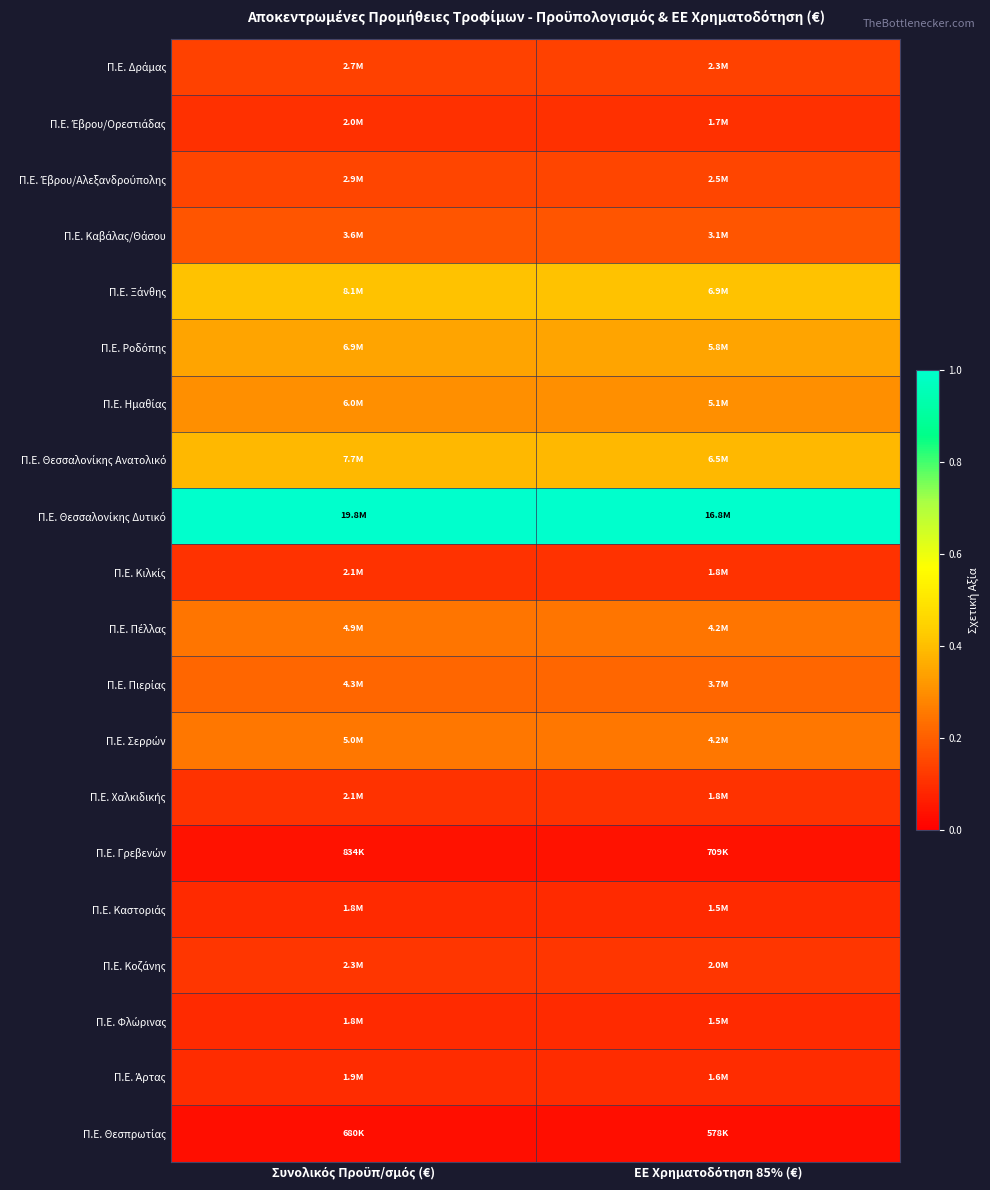

Which category has the lowest value across all series?

ΕΕ Χρηματοδότηση 85% (€)